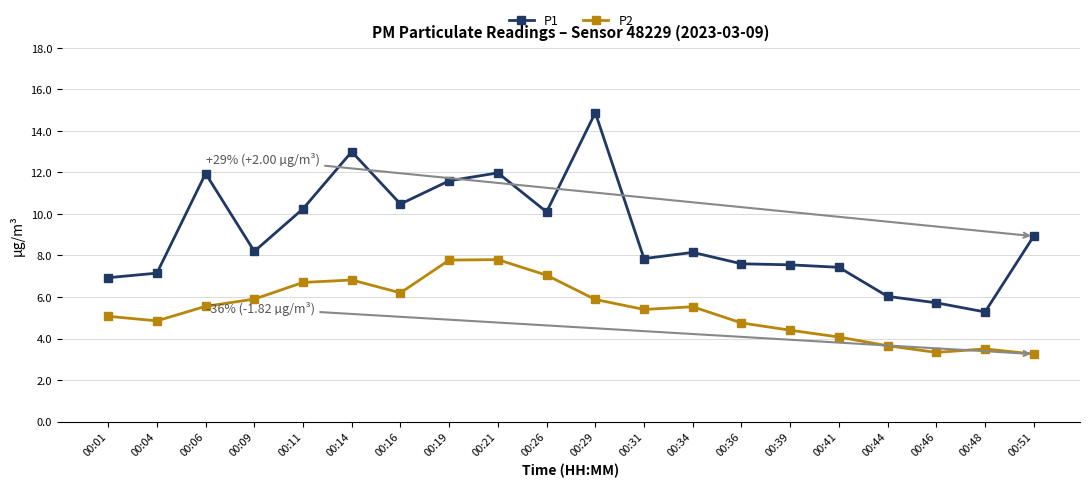

What is the maximum value for P2?

7.8